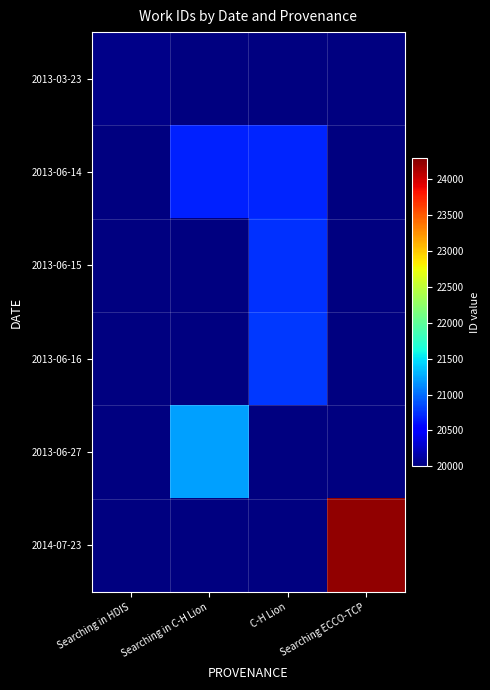

How many categories are shown in the chart?

4